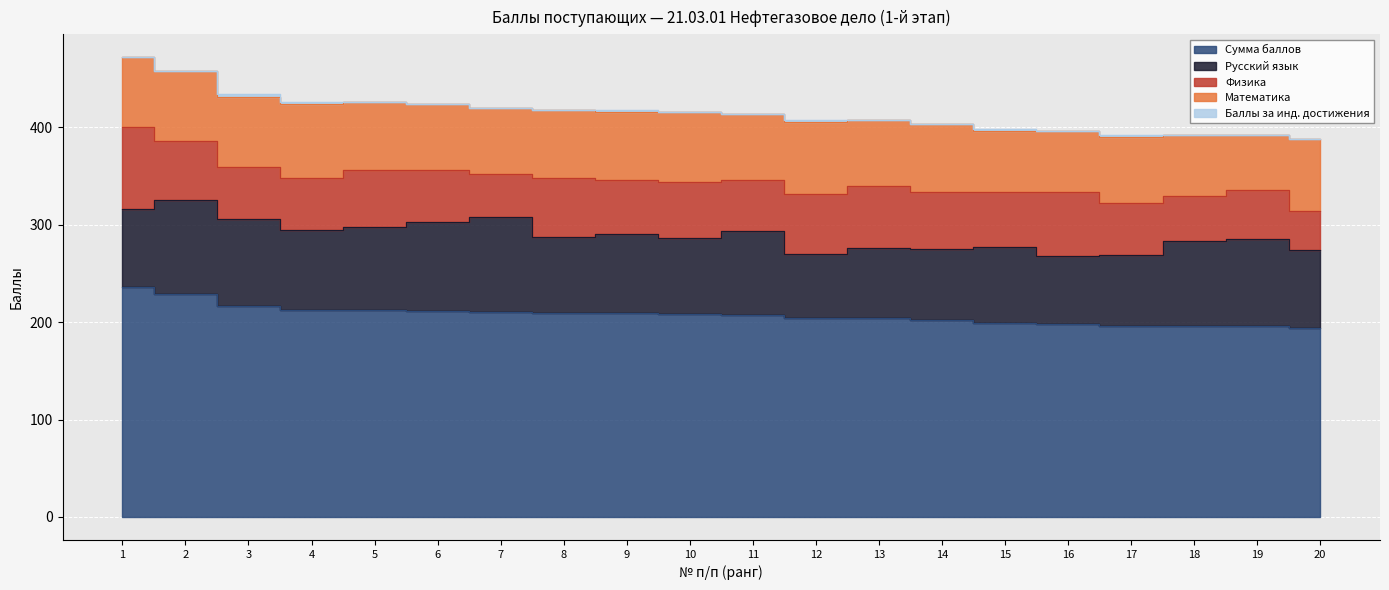

Which category has the highest value across all series?

1